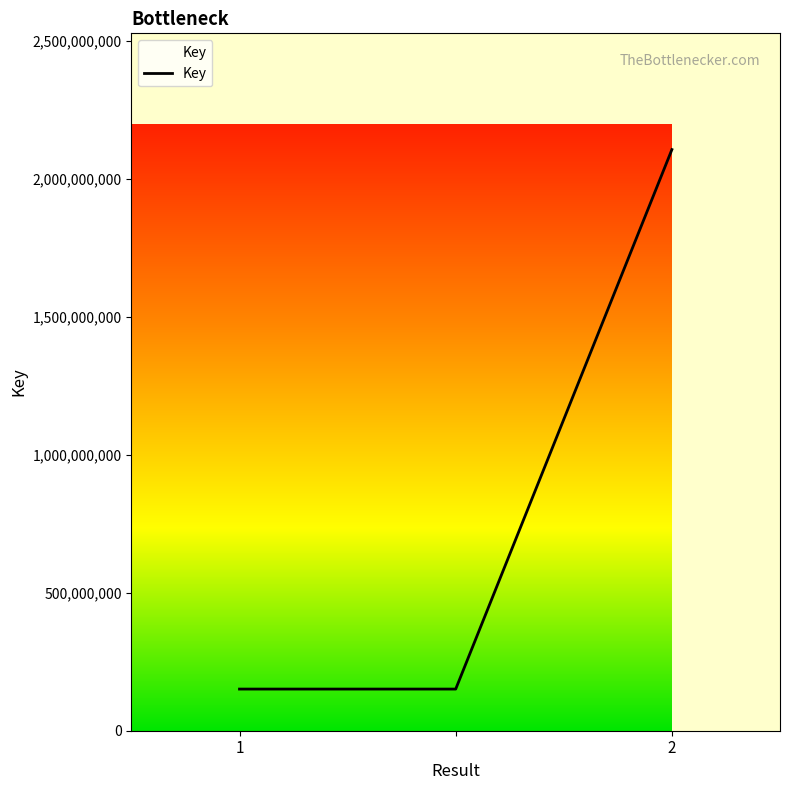

What is the sum of all values?

2408895490